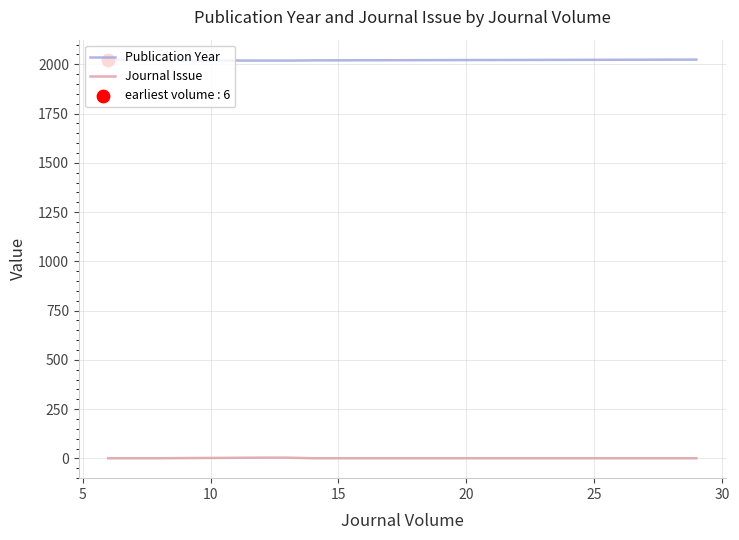

Which series has the largest total across all categories?

Publication Year